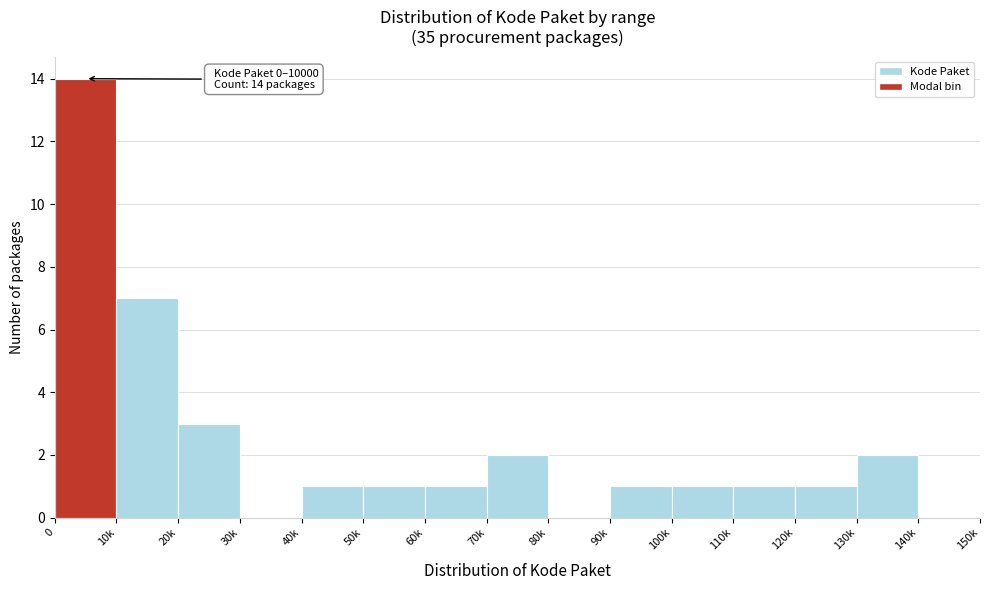

Reading left to right, transcribe all the data shown in this chart.

0=14	10k=7	20k=3	30k=0	40k=1	50k=1	60k=1	70k=2	80k=0	90k=1	100k=1	110k=1	120k=1	130k=2	140k=0